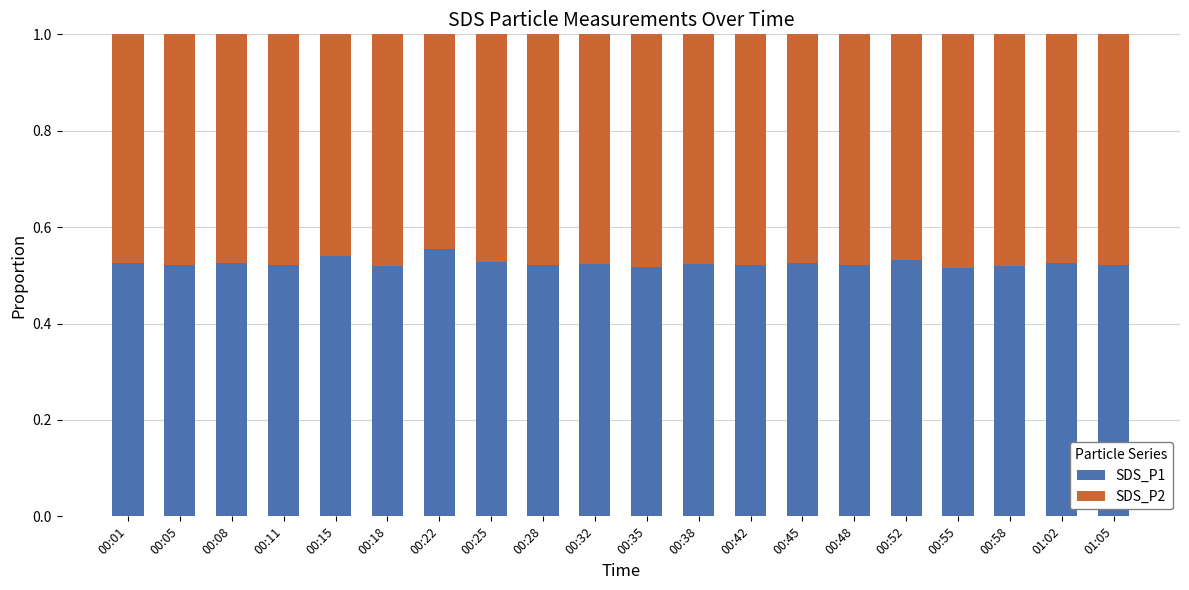

What is the sum of all SDS_P1 values?

10.5